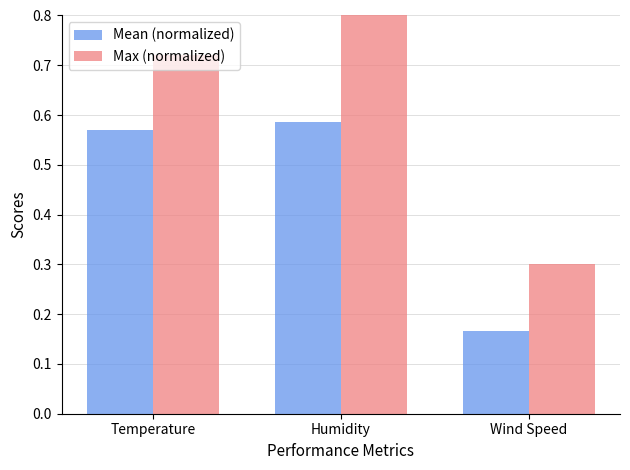

How many groups of bars are there?

3